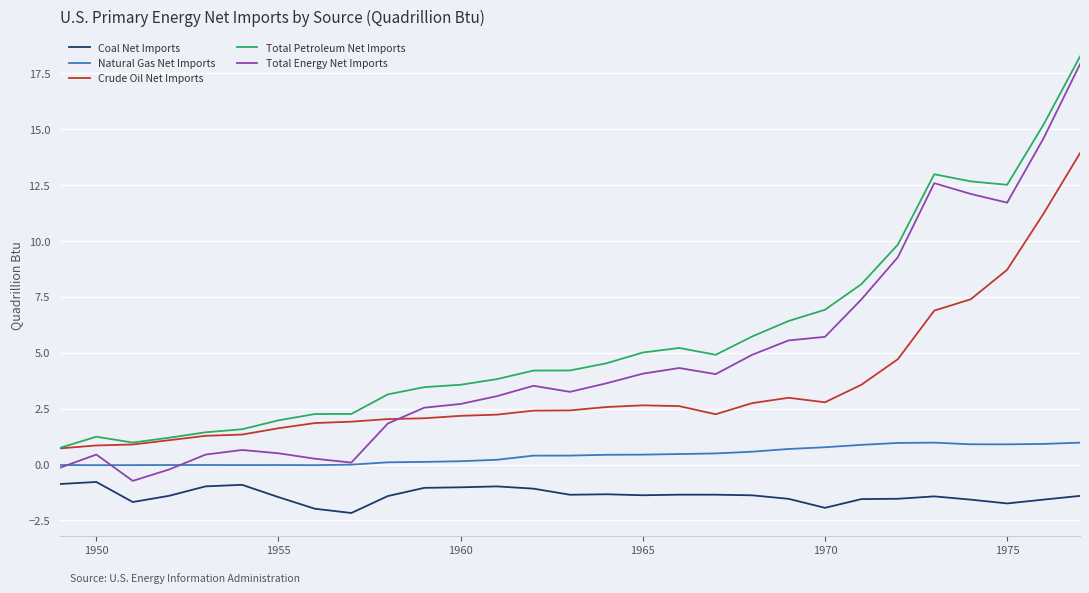

Which series has the largest total across all categories?

Total Petroleum Net Imports